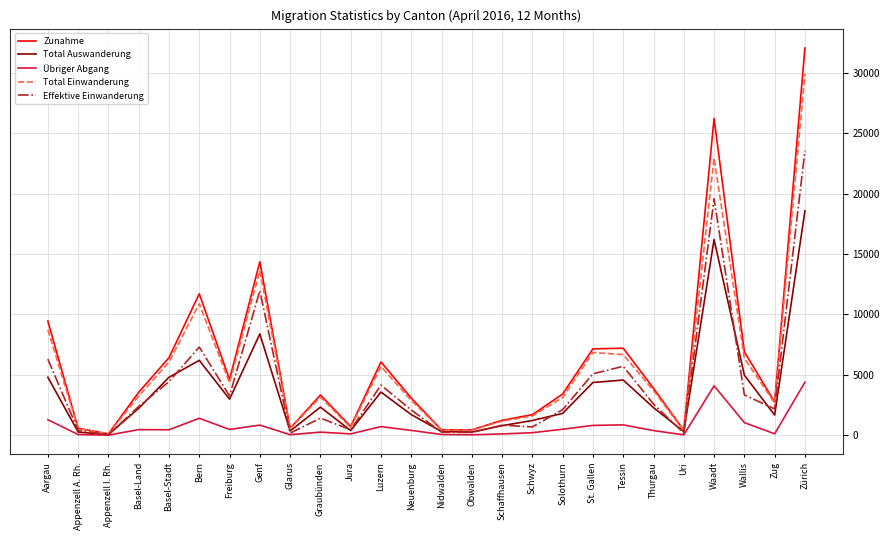

Which series has the widest spread of values?

Zunahme